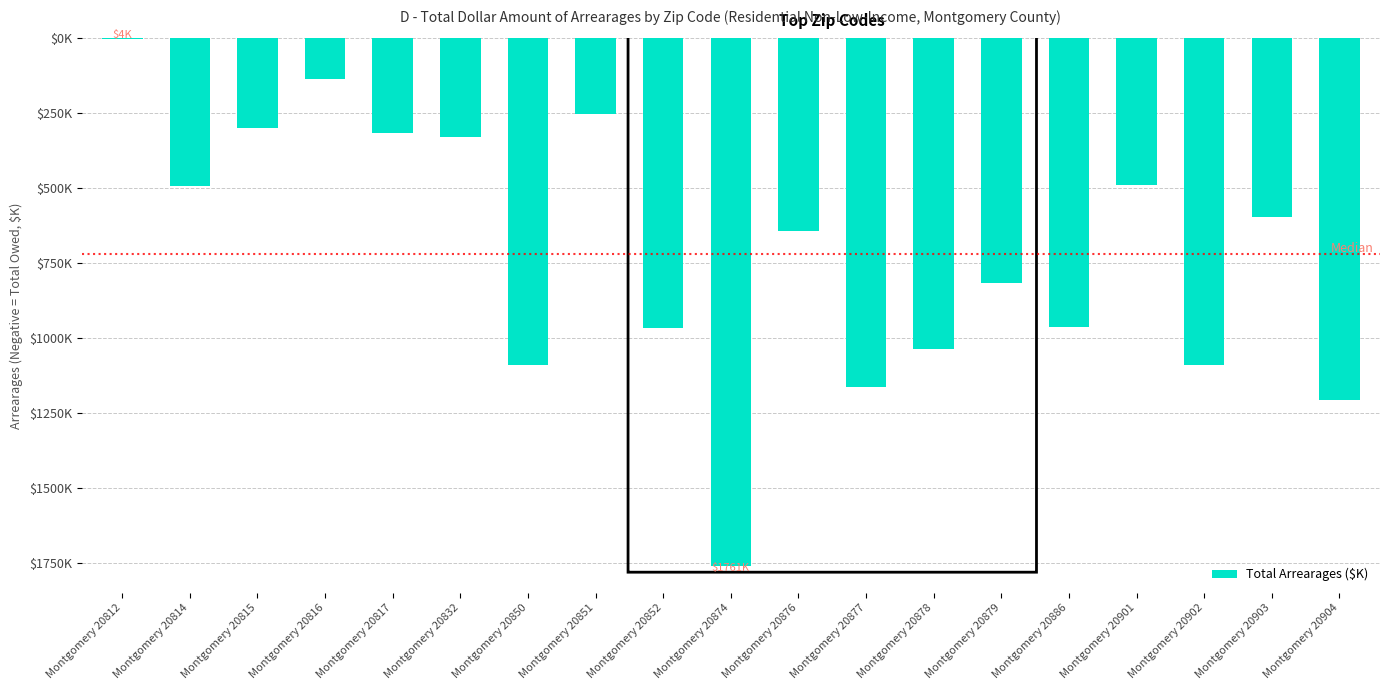

What is the sum of the values at Montgomery 20902 and Montgomery 20812?

-1094.9